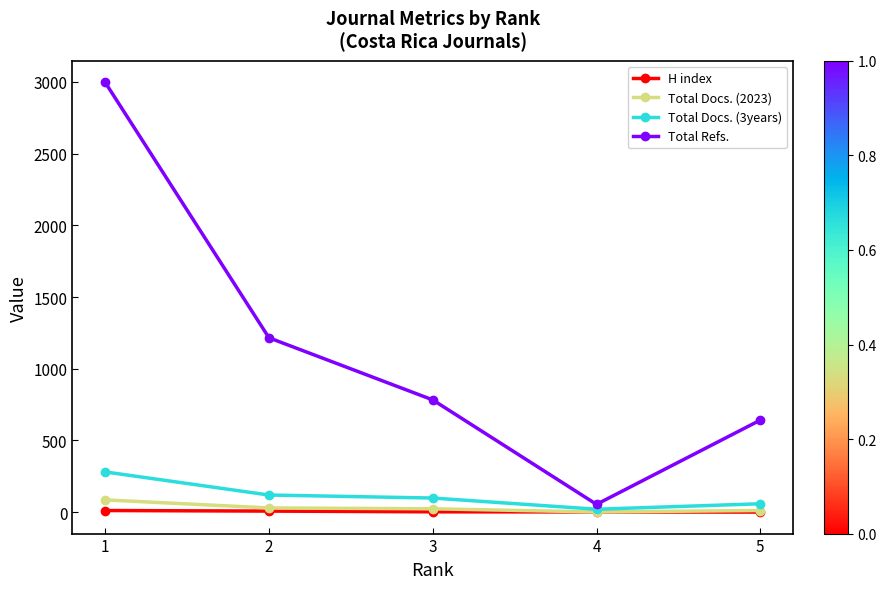

True or false: Total Refs. has more than 0 points higher than both neighbors.

False